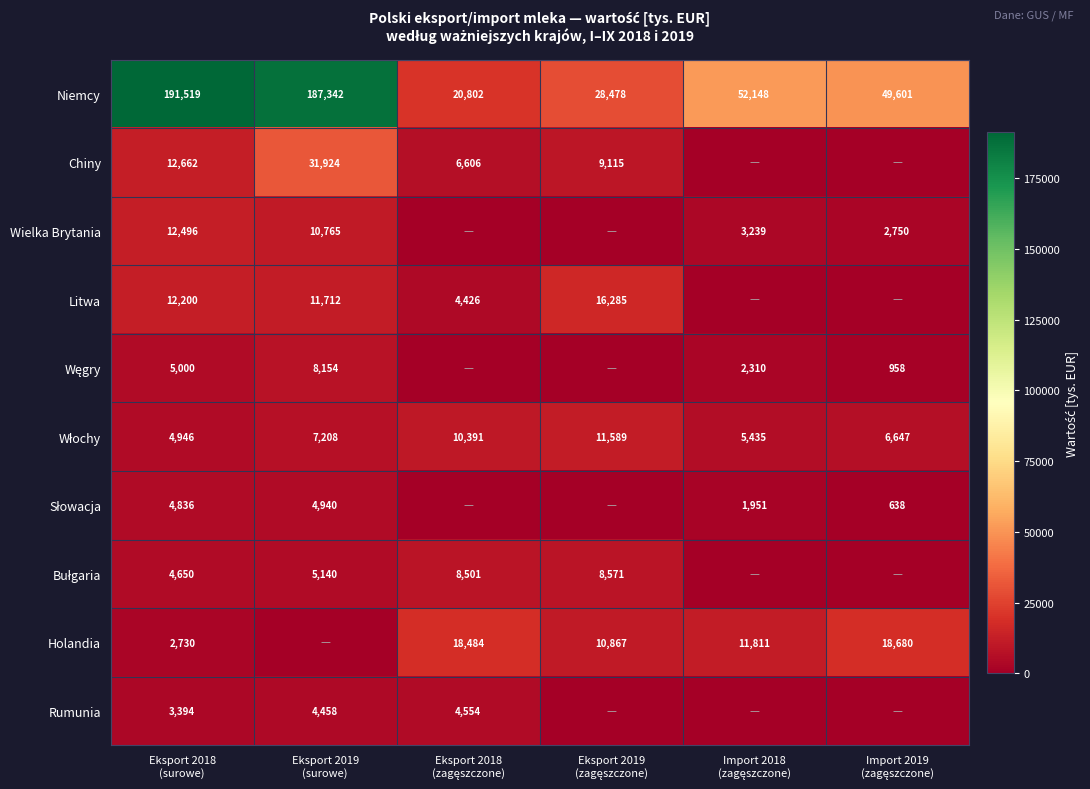

What is the total value across all series at Import 2019
(zagęszczone)?

79273.0